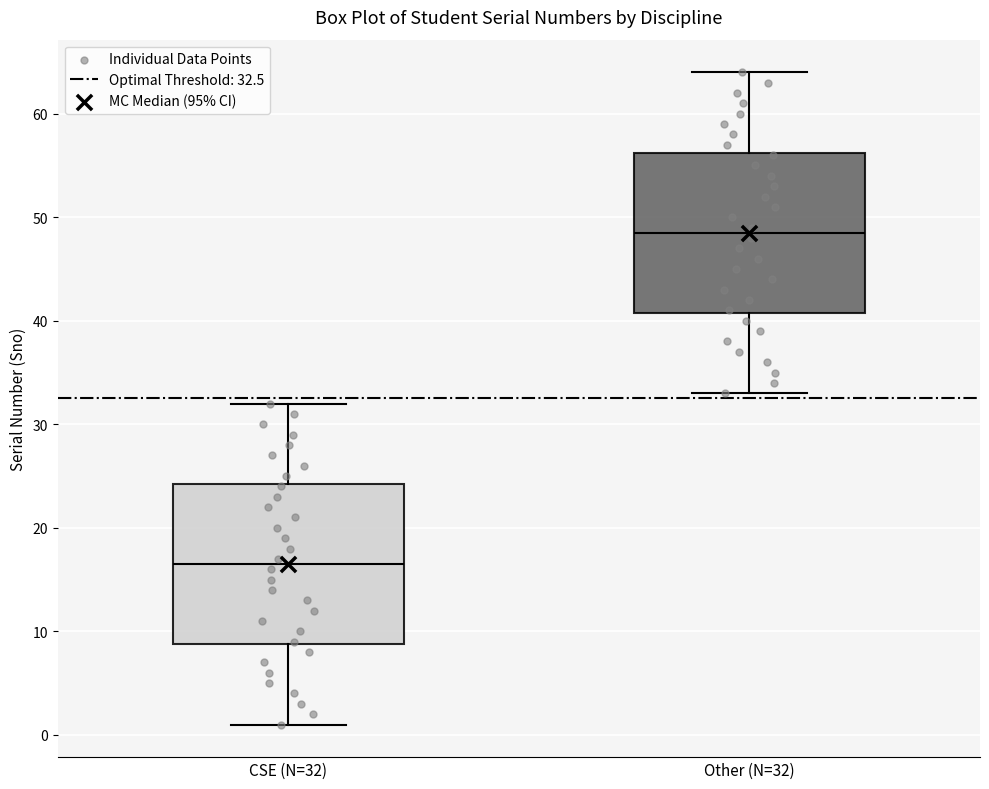

Reading left to right, transcribe this box plot: for each box, give where its median line is, the range the box spans, and where its two whiskers end, as read against the y-axis. The values are not printed on the chart, so give them approximately, as read against the axis.

CSE (N=32): median 17, box 9 to 24, whiskers 1 to 32
Other (N=32): median 49, box 41 to 56, whiskers 33 to 64